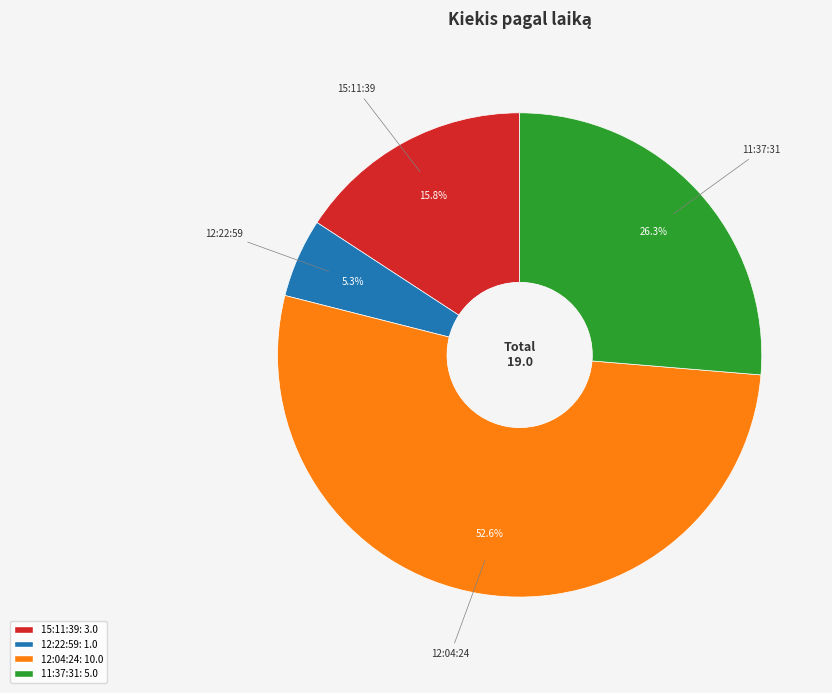

Does any single category account for the majority?

Yes